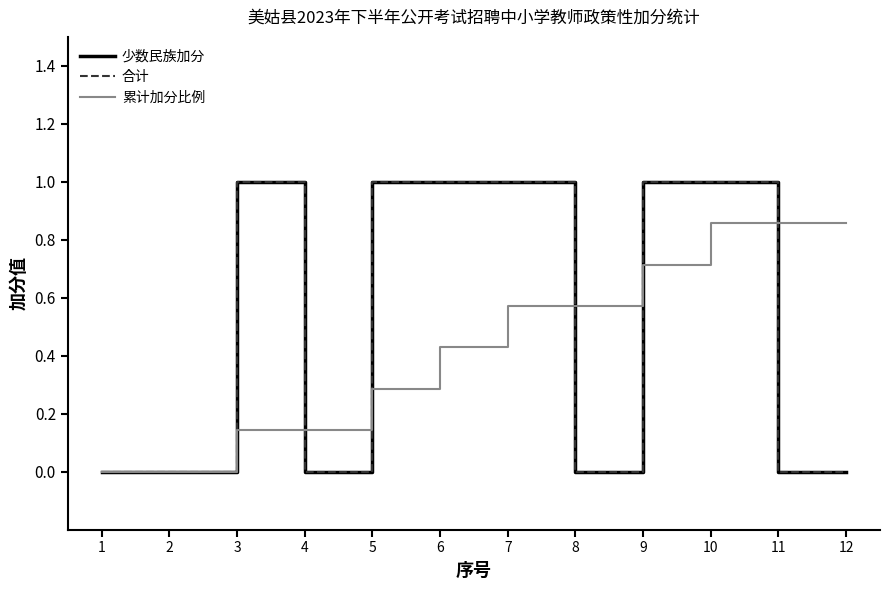

Which series has the largest total across all categories?

少数民族加分